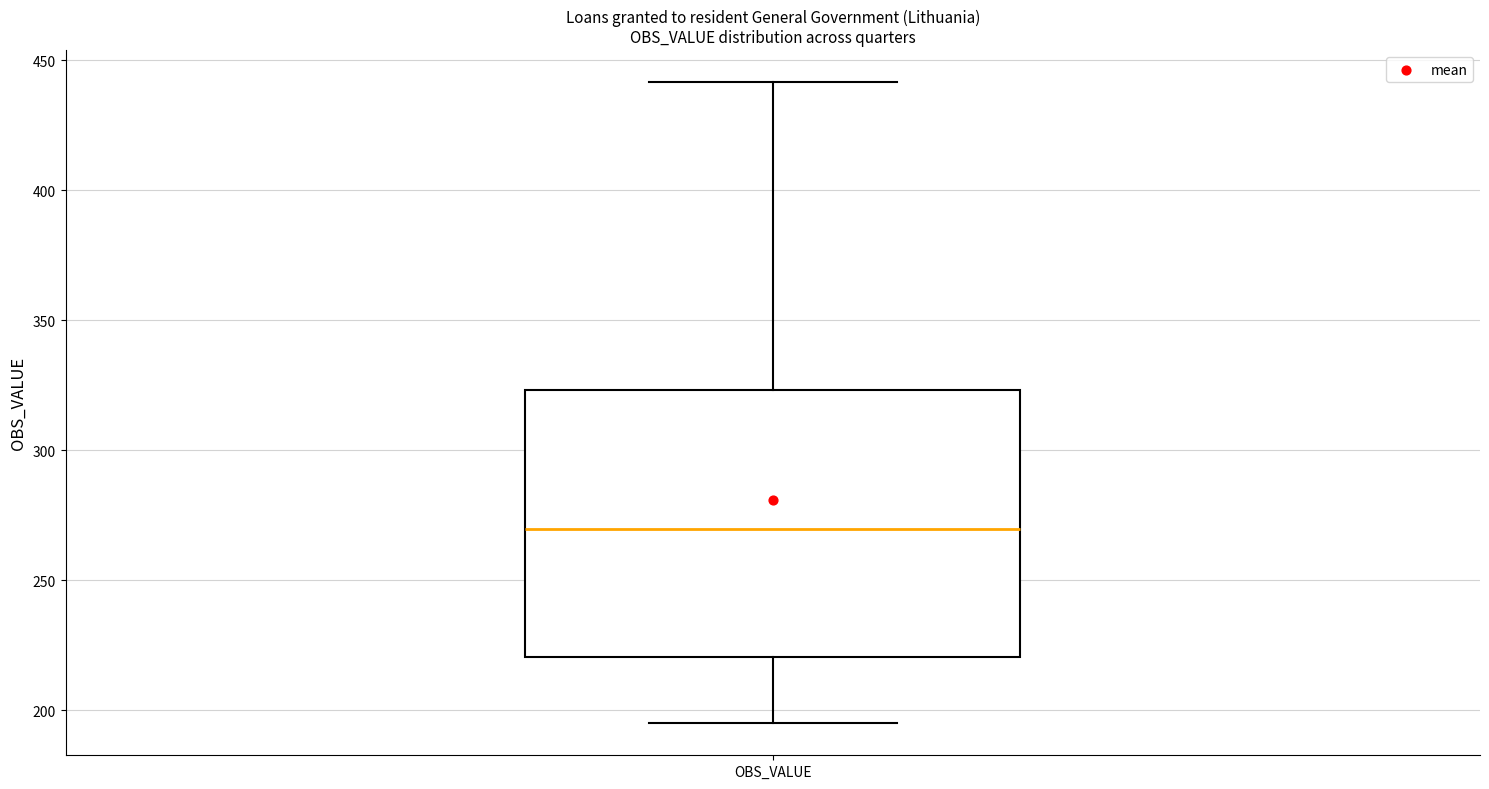

Where is the lower edge of the box for OBS_VALUE on the y-axis? The values are not printed on the chart, so give them approximately, as read against the axis.

220